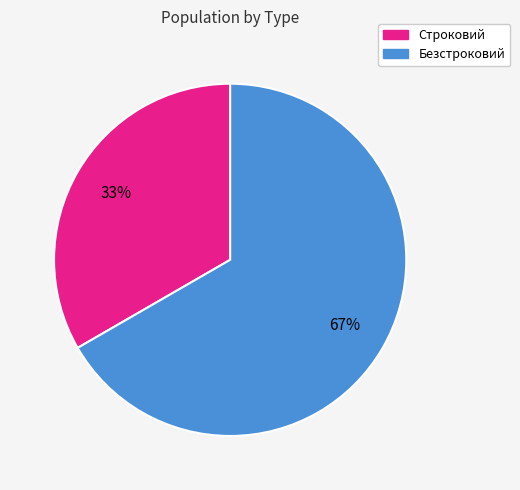

Which slice is the largest?

Безстроковий